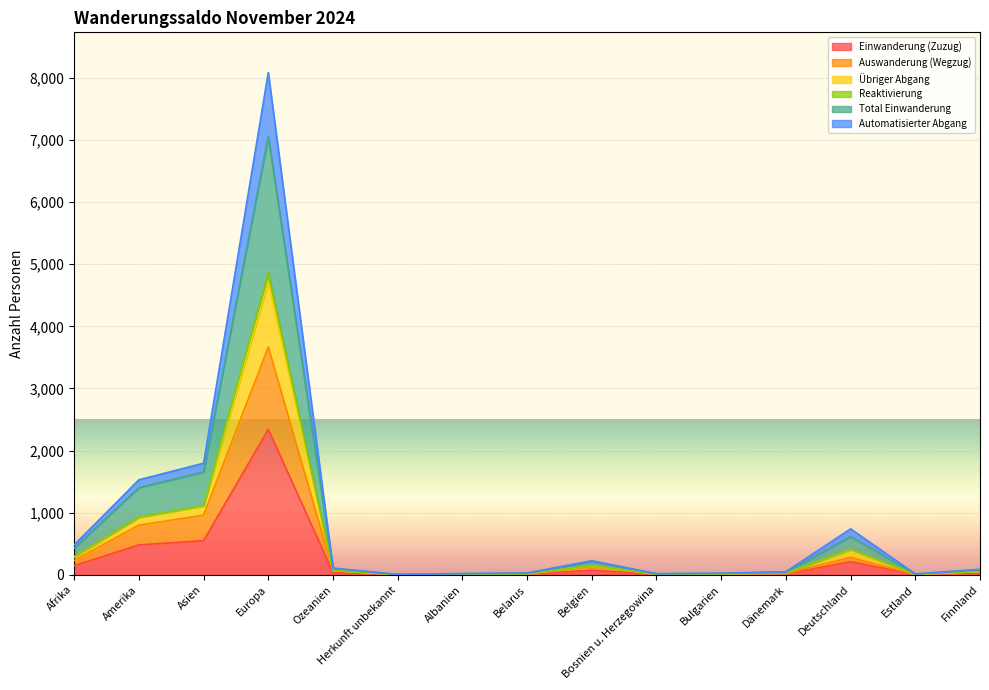

Is the value of Übriger Abgang at Deutschland greater than the value of Einwanderung (Zuzug) at Belgien?

Yes